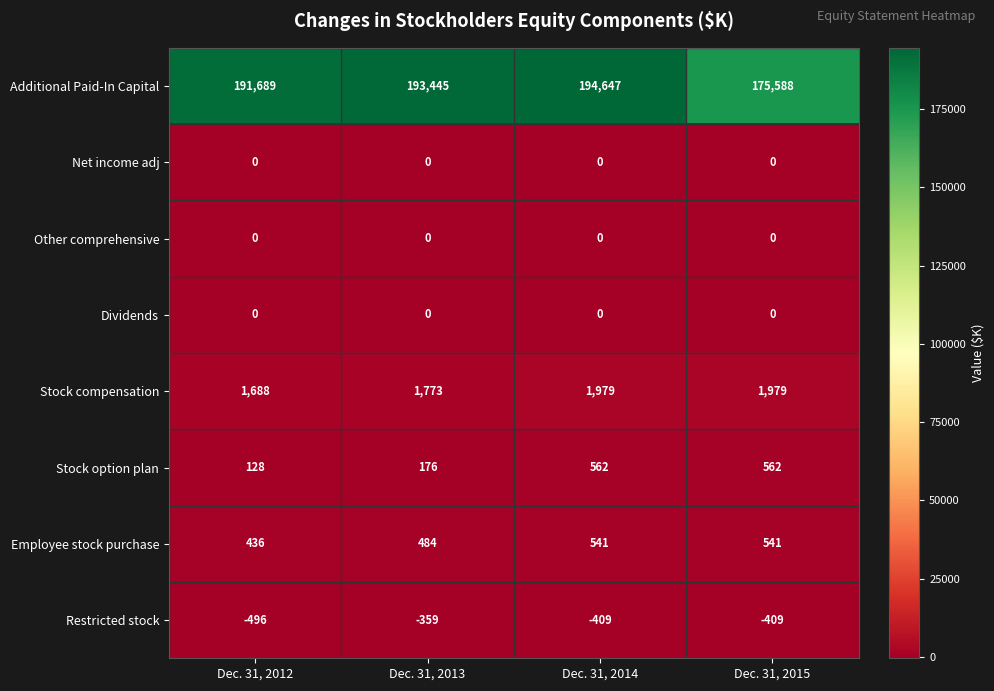

What is the difference between the maximum and minimum values in the Restricted stock series?

137